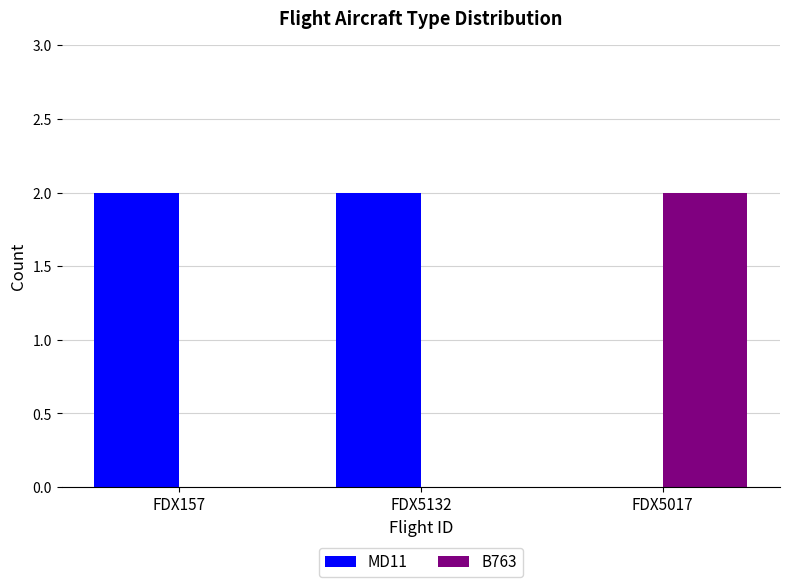

What is the sum of all MD11 values?

4